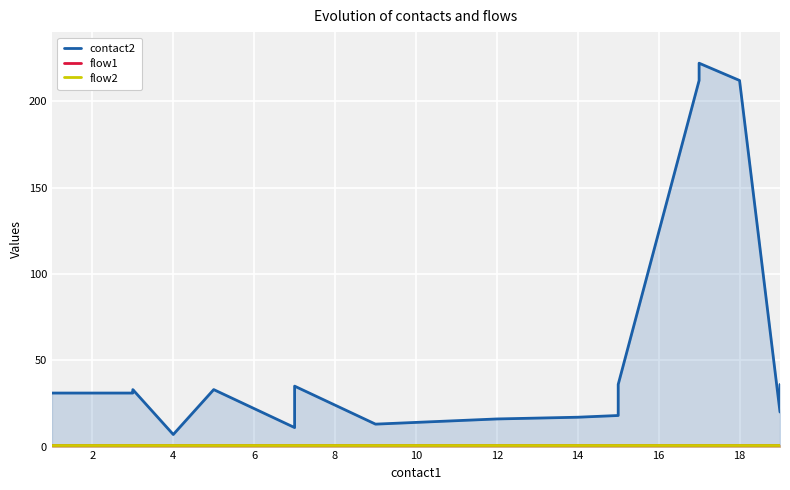

Is the value of flow2 at 6 greater than the value of flow1 at 12?

No